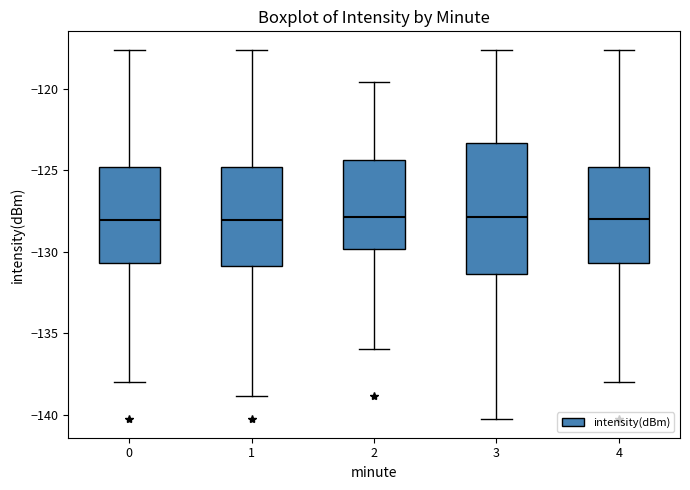

Reading left to right, read every box against the y-axis: the position of its median line, the range the box covers, and the ends of its whiskers. The values are not printed on the chart, so give them approximately, as read against the axis.

0: median -128.0, box -130.5 to -125.0, whiskers -138.0 to -117.5
1: median -128.0, box -131.0 to -125.0, whiskers -139.0 to -117.5
2: median -128.0, box -130.0 to -124.5, whiskers -136.0 to -119.5
3: median -128.0, box -131.5 to -123.5, whiskers -140.5 to -117.5
4: median -128.0, box -130.5 to -125.0, whiskers -138.0 to -117.5